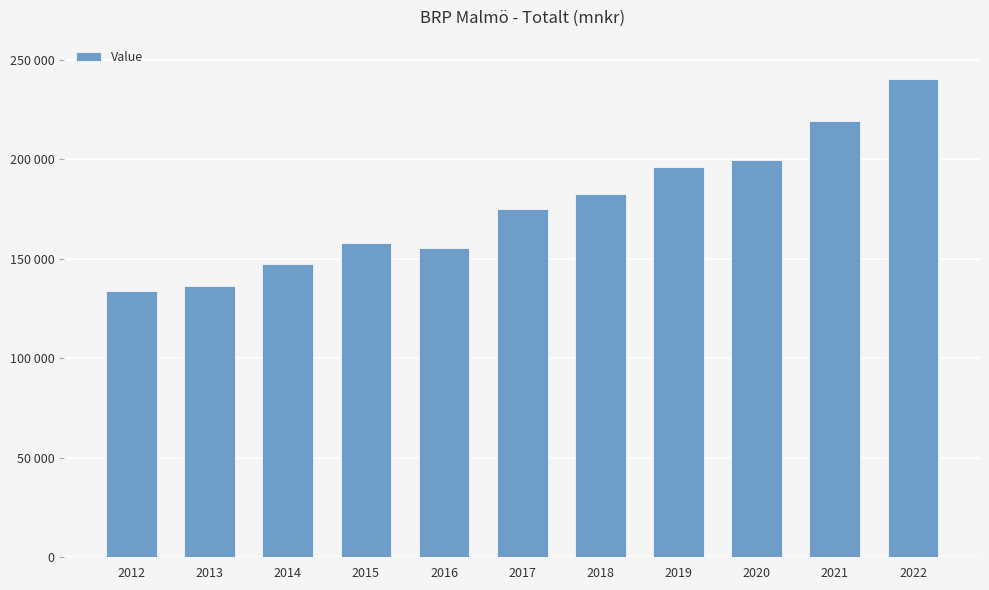

Rank the categories by value from lowest to highest.

2012, 2013, 2014, 2016, 2015, 2017, 2018, 2019, 2020, 2021, 2022